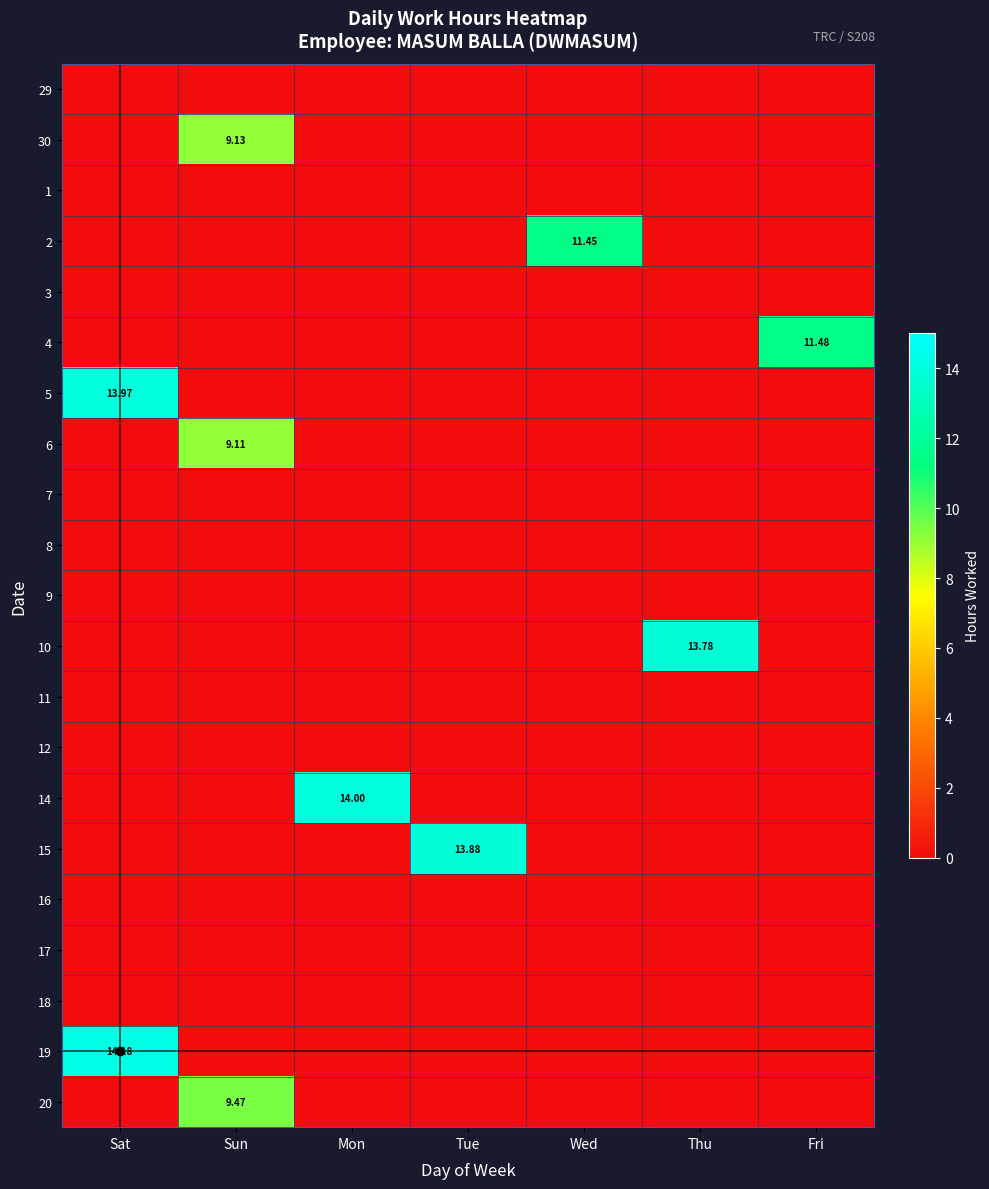

Which series changed the most between Sat and Wed?

19